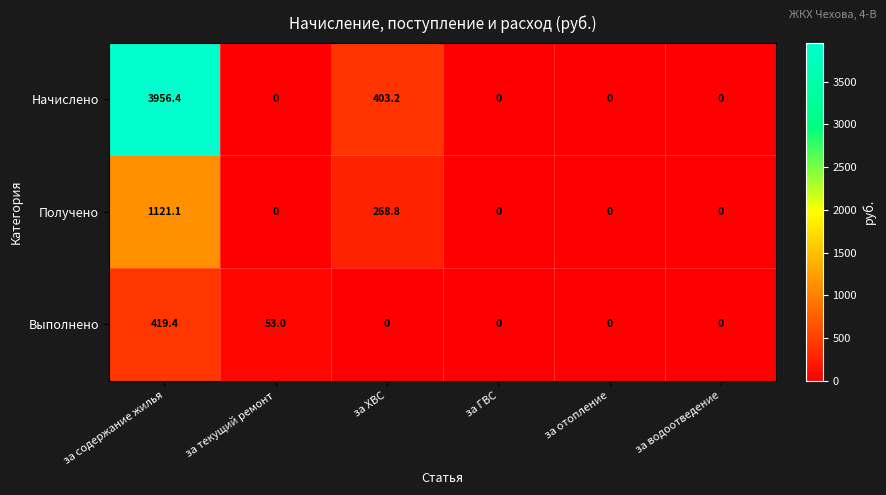

Which category has the highest value in the Выполнено series?

за содержание жилья